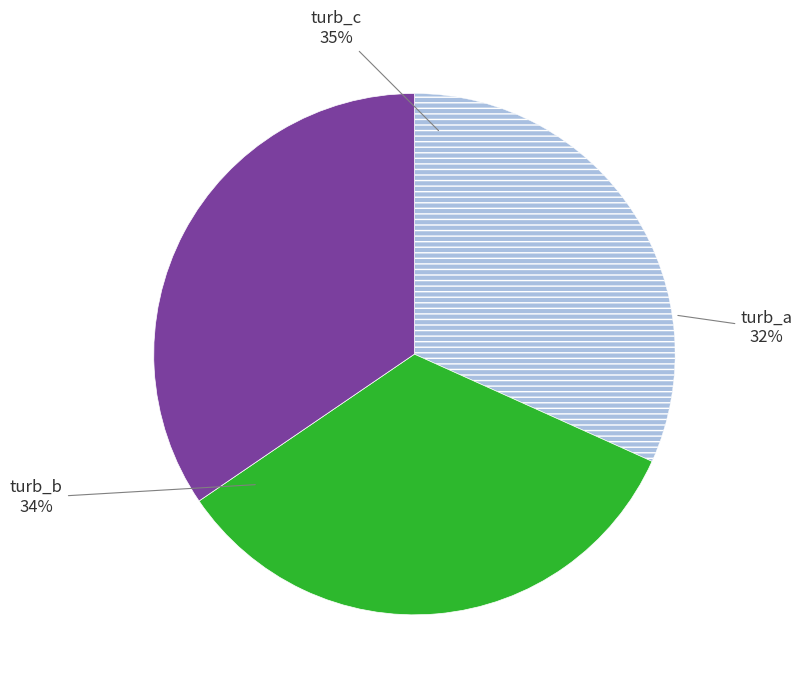

To the nearest percent, what is the difference between the largest and smallest slice percentages?

3%